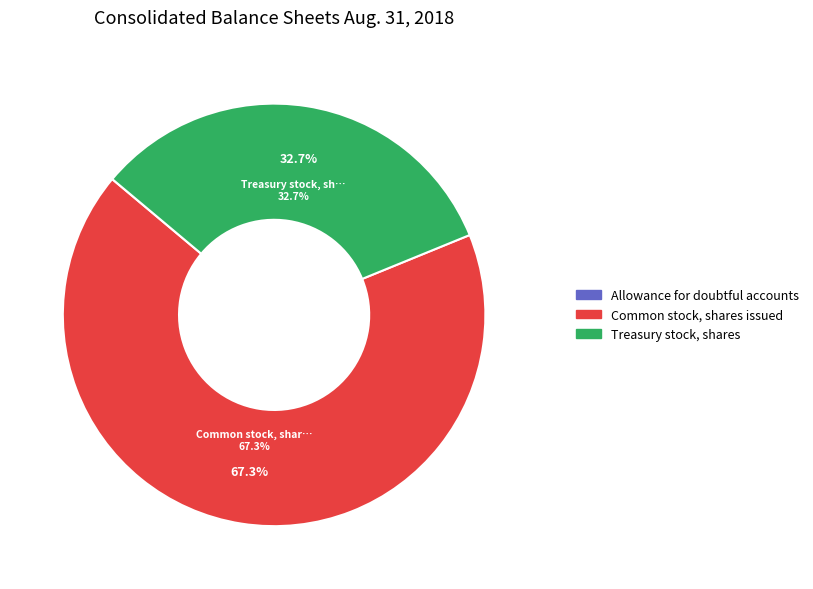

Is it true that Treasury stock, shares is 33% of the pie?

True